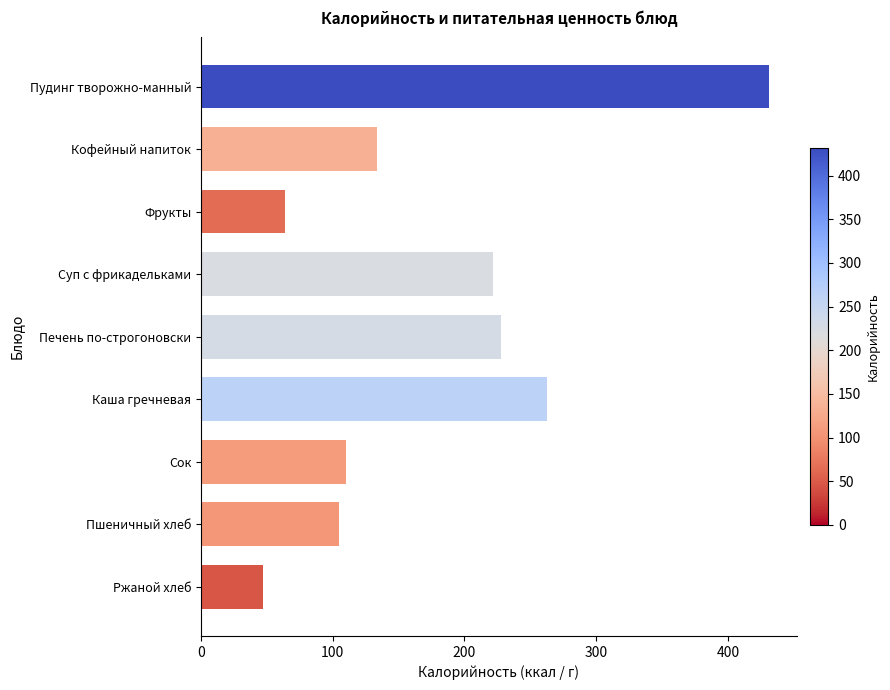

Reading bottom to top, transcribe all the data shown in this chart.

47	105	110	263	228	222	64	134	431